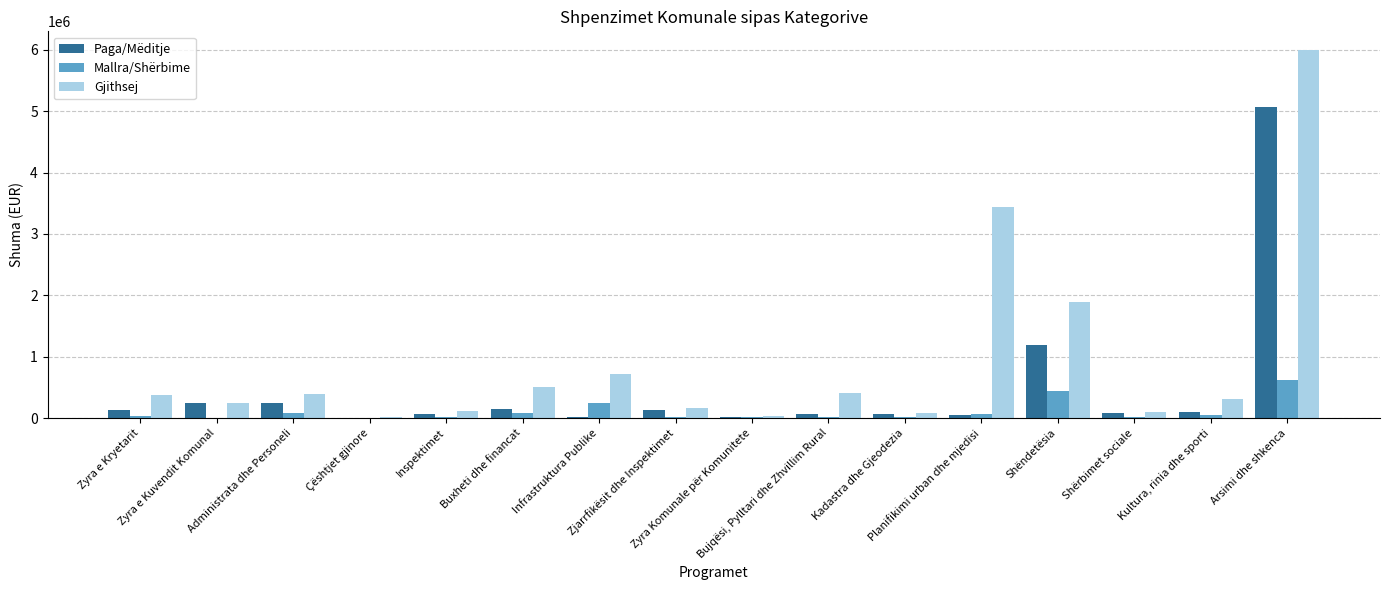

What is the sum of all Mallra/Shërbime values?

1710000